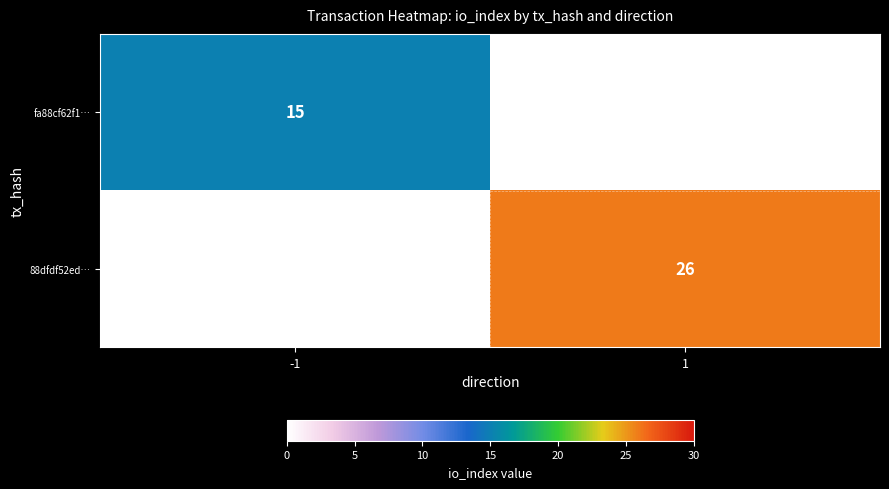

The value of 88dfdf52ed… at 1 is 26. True or false?

True